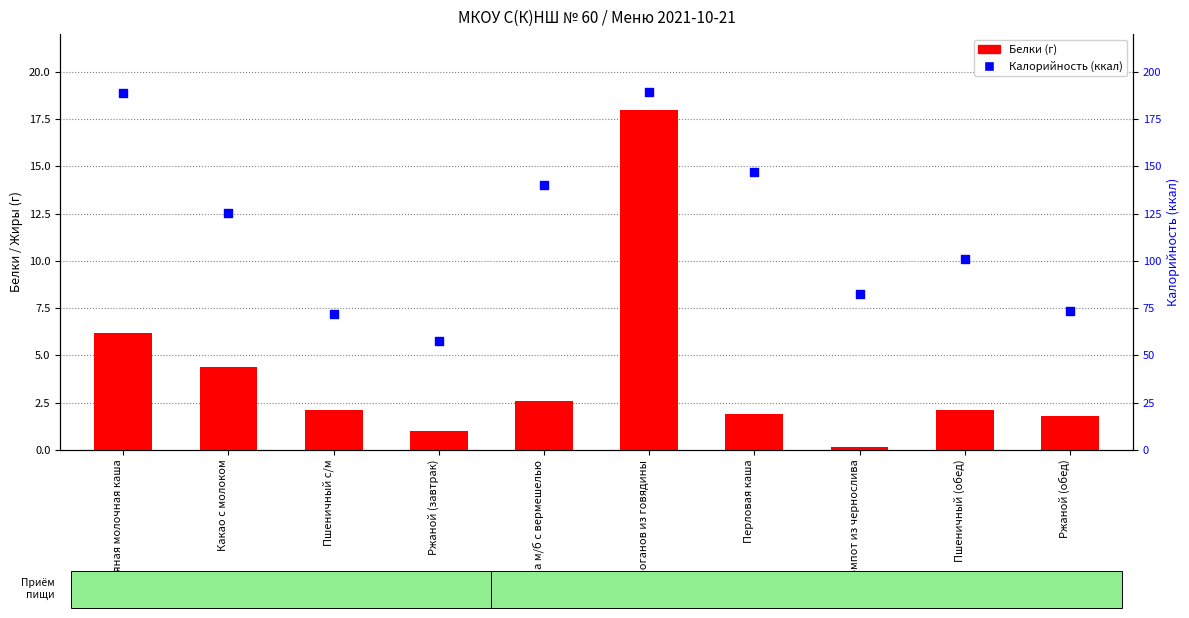

Which series has the largest total across all categories?

Калорийность (ккал)